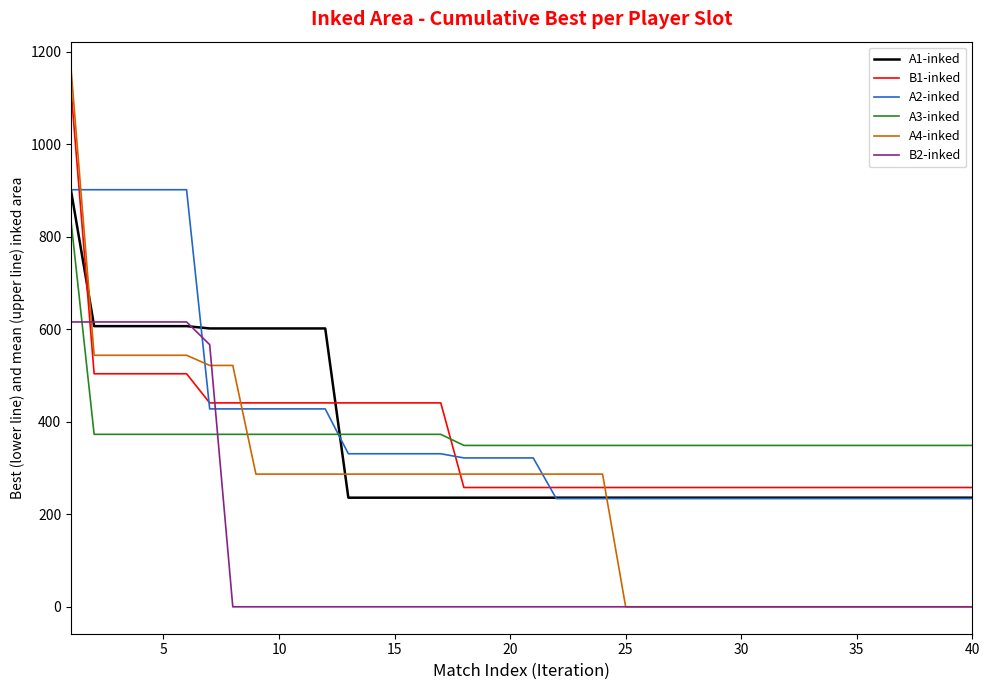

Does the chart have visible grid lines?

No